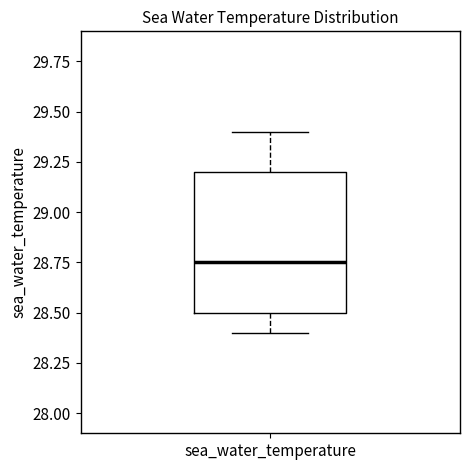

Transcribe this box plot: give where the median line is, the range the box spans, and where the two whiskers end, as read against the y-axis. The values are not printed on the chart, so give them approximately, as read against the axis.

median 28.75, box 28.50 to 29.20, whiskers 28.40 to 29.40